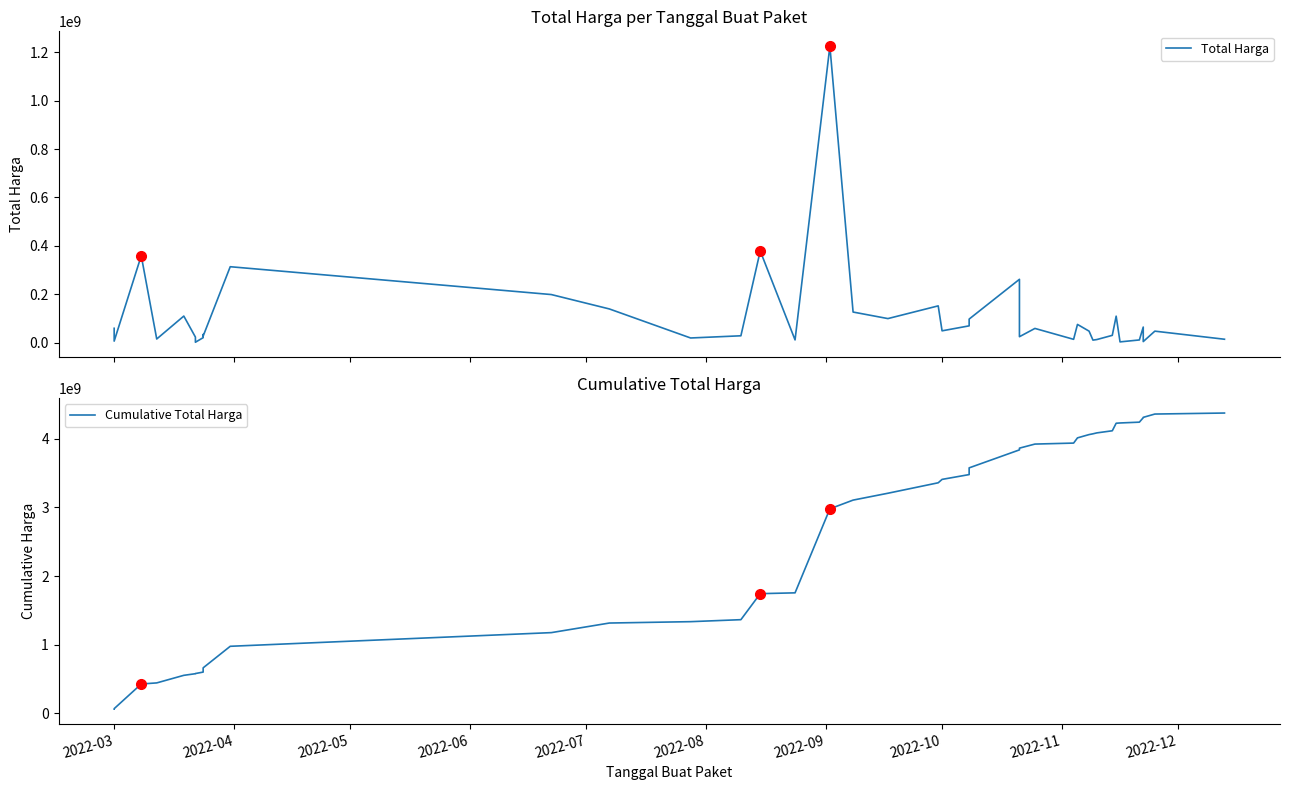

True or false: Total Harga has more than 2 points higher than both neighbors.

True